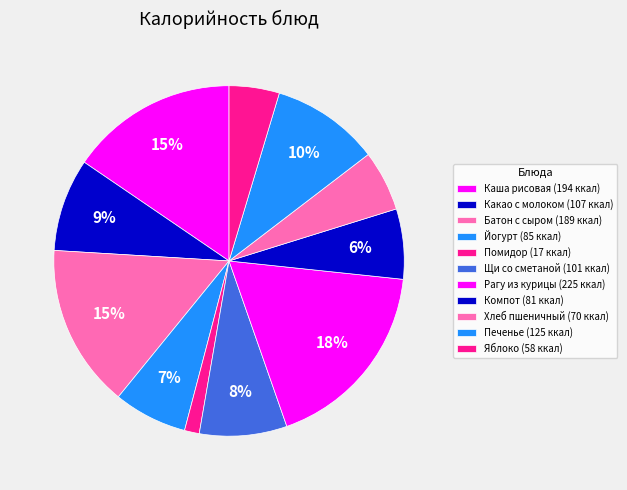

Which slice is the largest?

Рагу из курицы